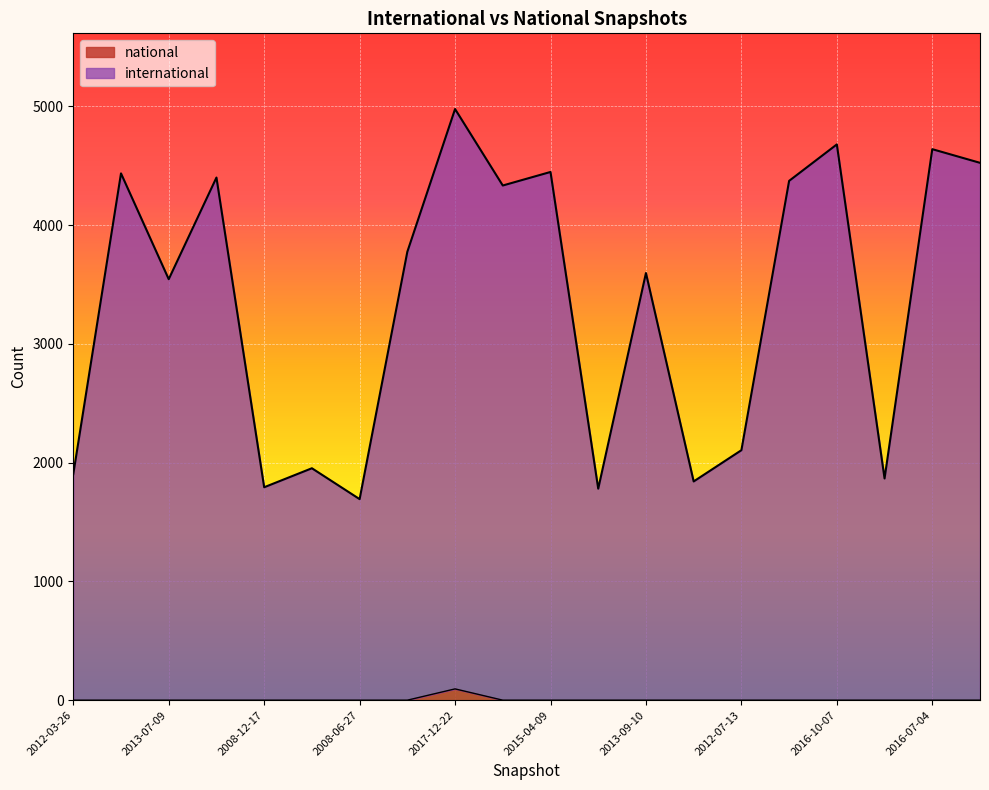

What position from the right is 2011-02-21?

15